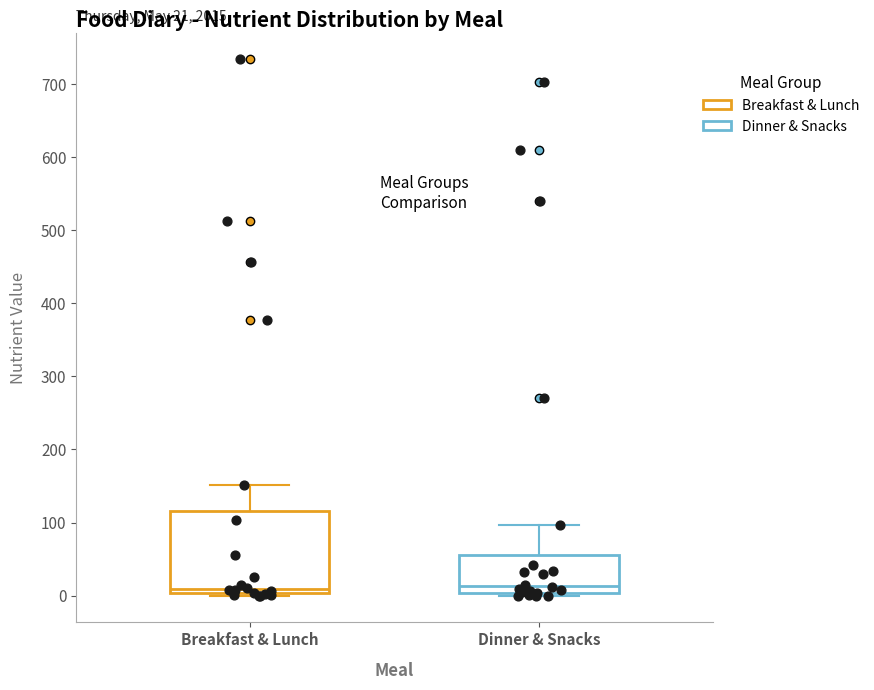

Which box is the tallest, from its lower edge to its upper edge?

Breakfast & Lunch